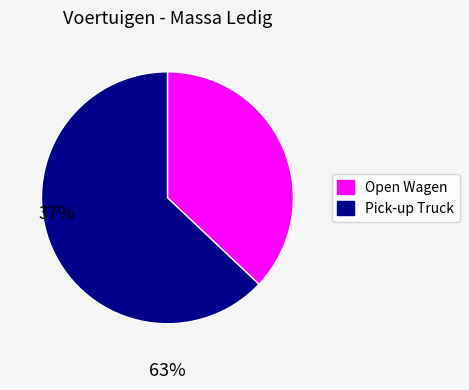

Does Pick-up Truck represent more than half of the total?

Yes